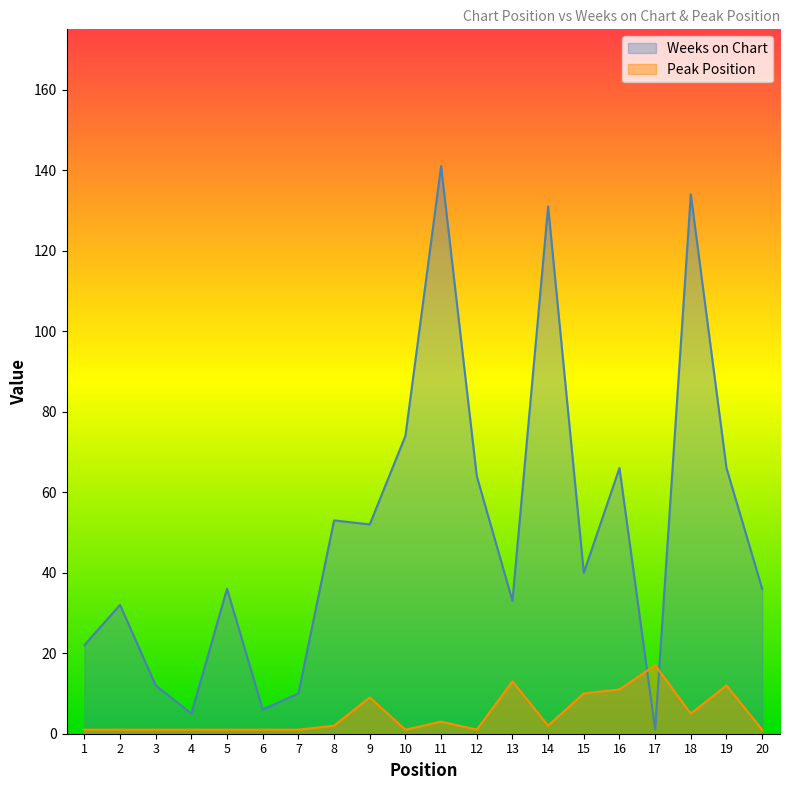

Between 8 and 18, which is larger?

18